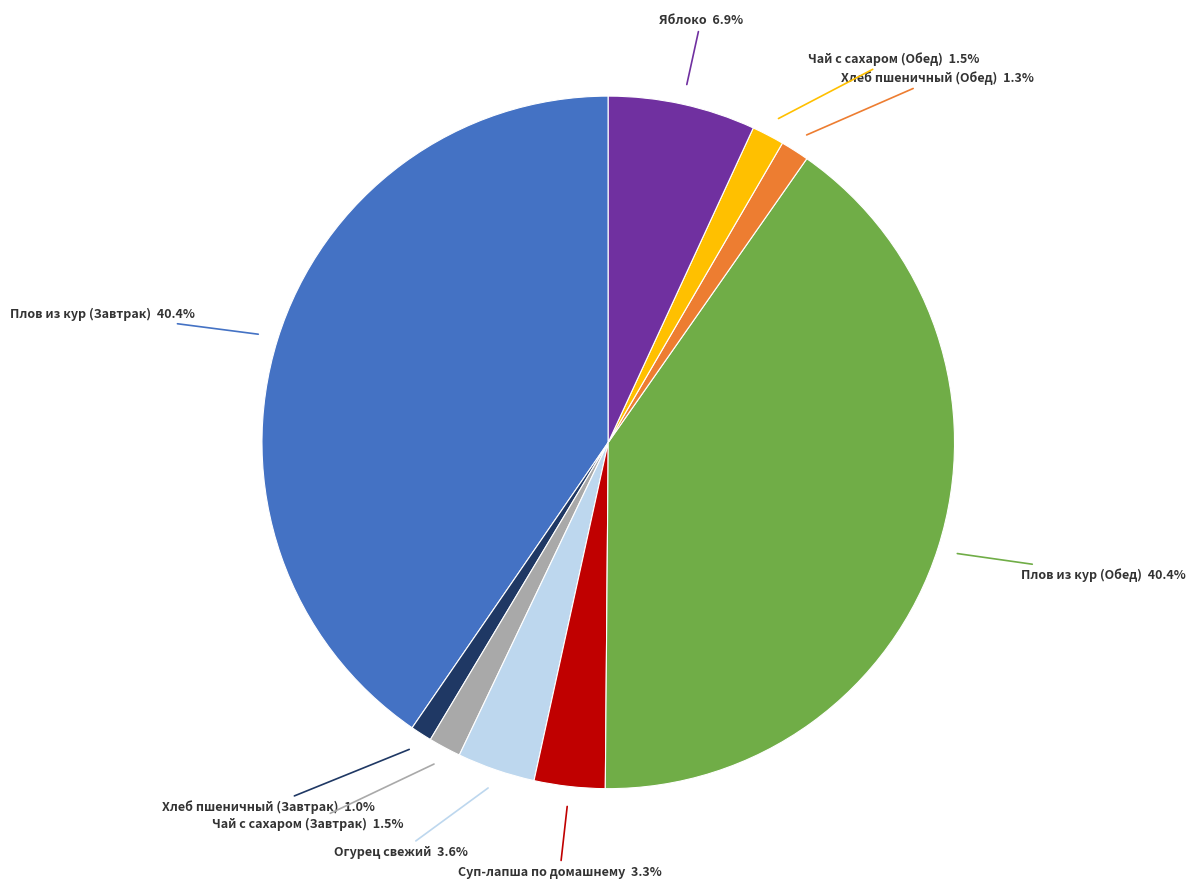

How many segments does this pie chart have?

9